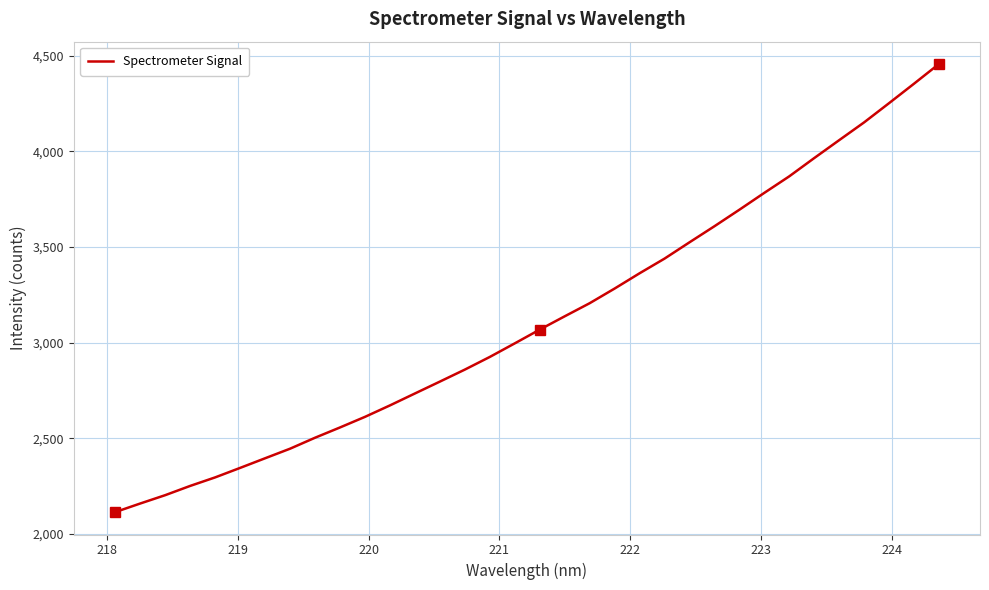

What is the smallest value displayed?

2113.9